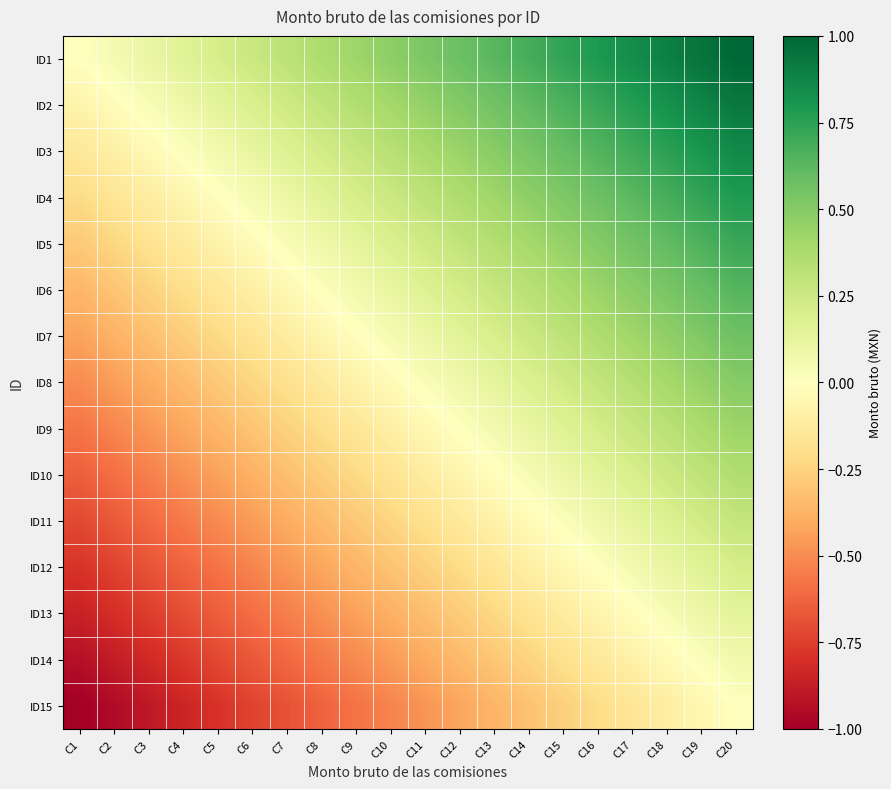

Which series changed the most between C6 and C18?

ID2